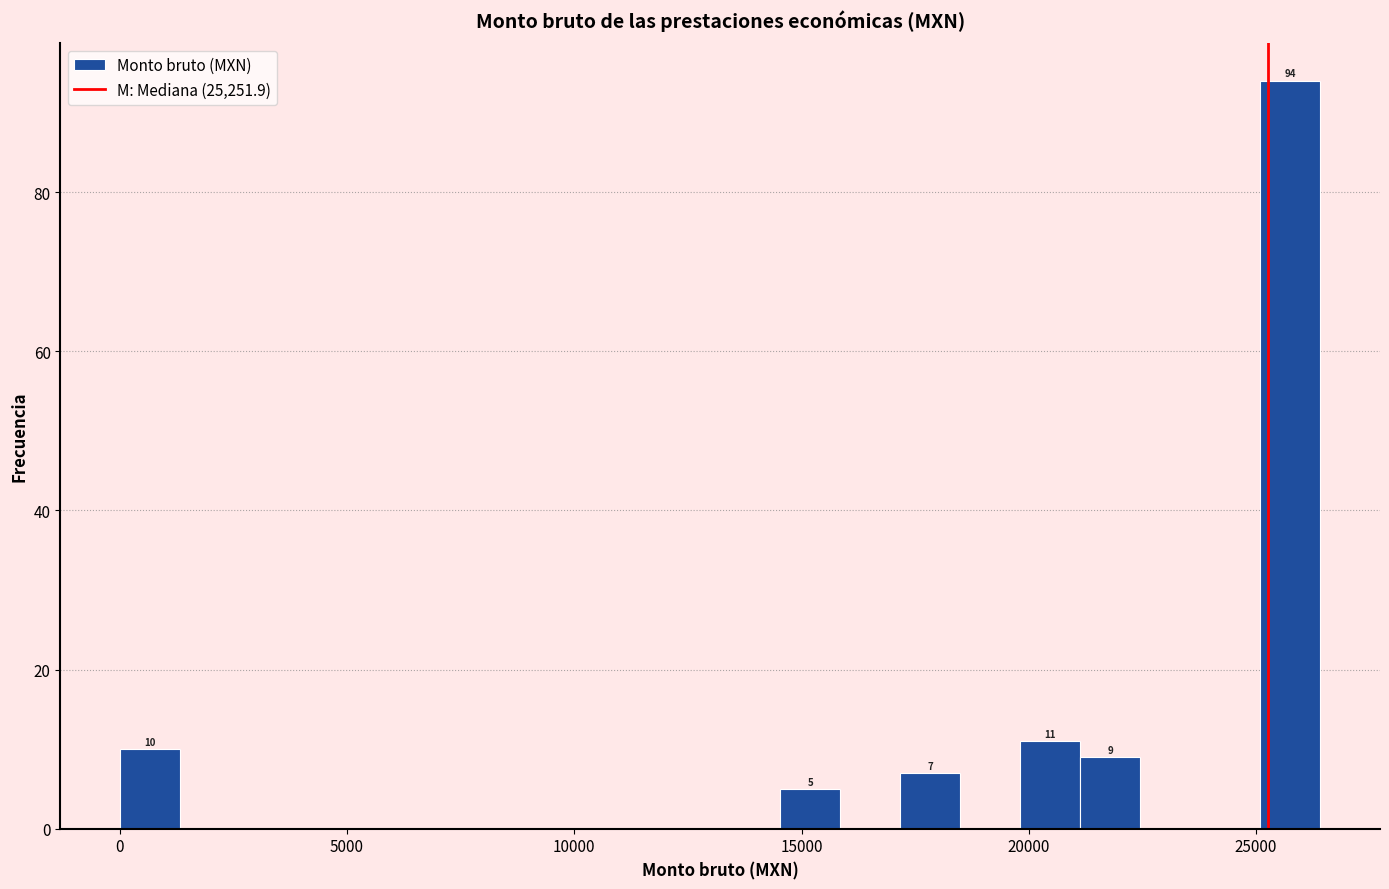

Read against the x-axis, roughly where is the centre of the tallest bar?

25500